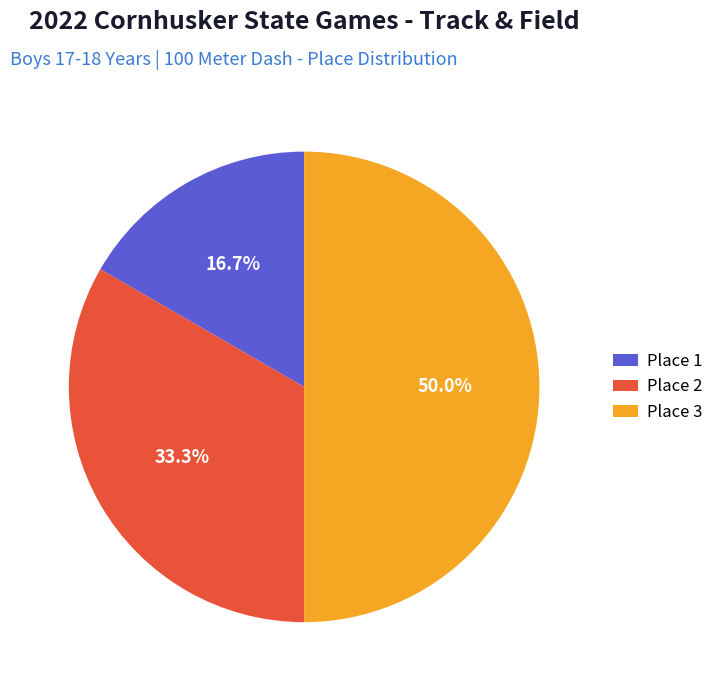

Does Place 2 account for over 50% of the chart?

No